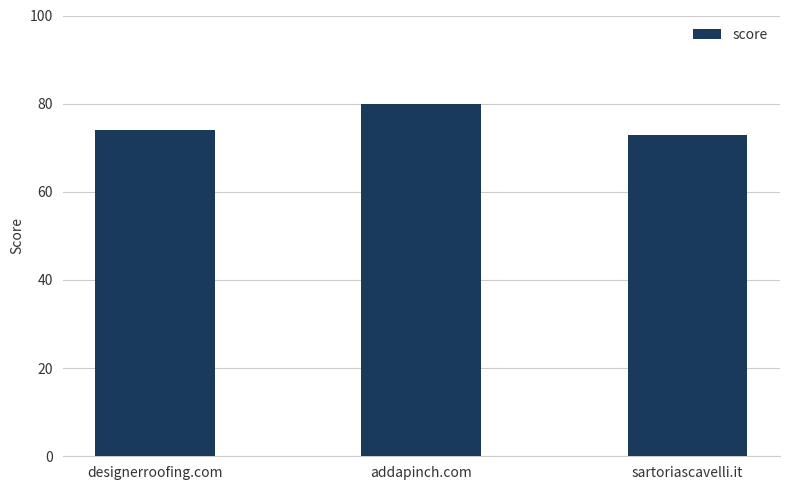

The value at sartoriascavelli.it is 73. True or false?

True